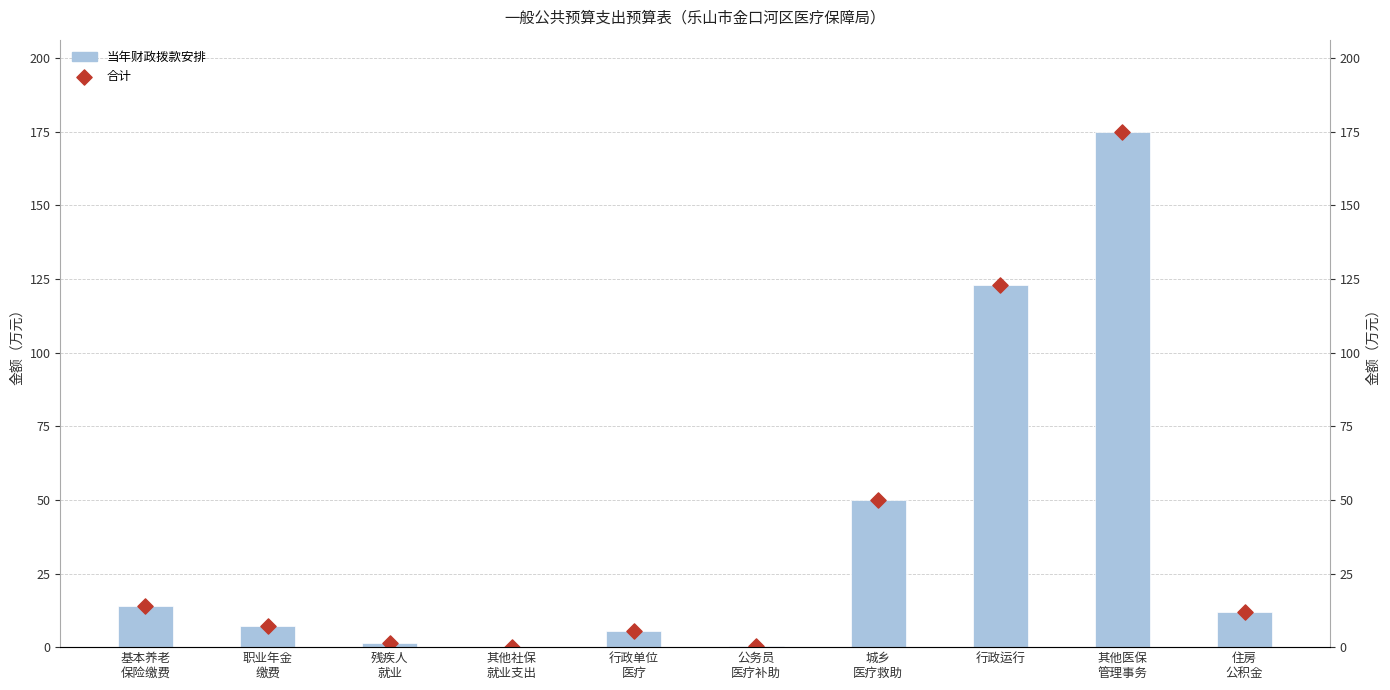

Is the value of 当年财政拨款安排 at 其他社保
就业支出 greater than the value of 合计 at 行政单位
医疗?

No